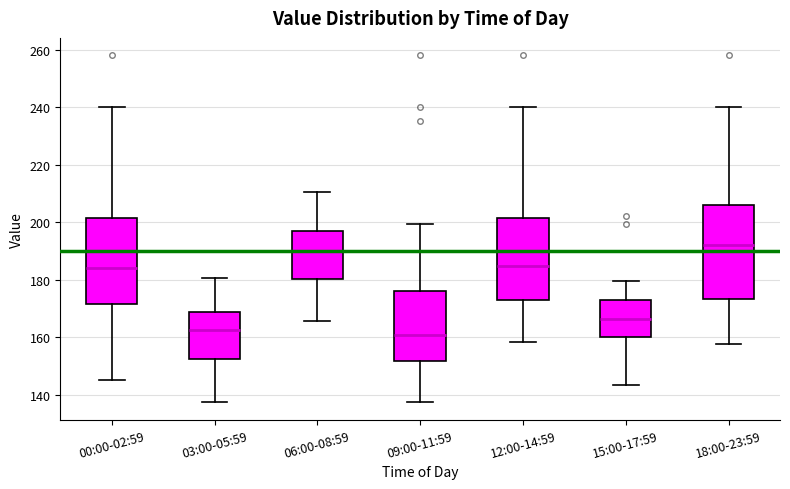

Where does the median line of the box for 12:00-14:59 sit on the y-axis? The values are not printed on the chart, so give them approximately, as read against the axis.

184